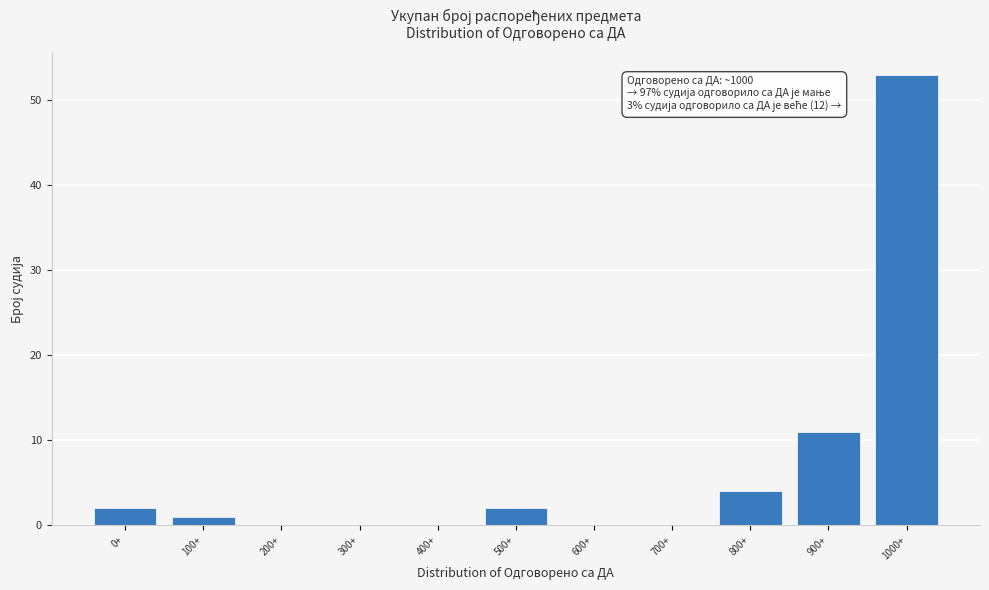

Reading left to right, what are all the values shown in this chart?

0+=2	100+=1	200+=0	300+=0	400+=0	500+=2	600+=0	700+=0	800+=4	900+=11	1000+=53